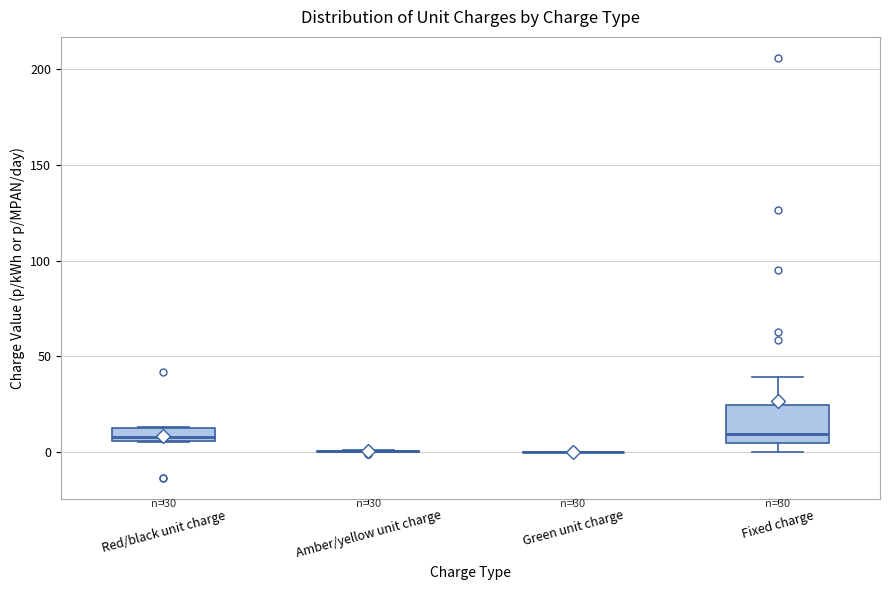

Comparing the boxes themselves (not the whiskers), which one is the tallest?

Fixed charge